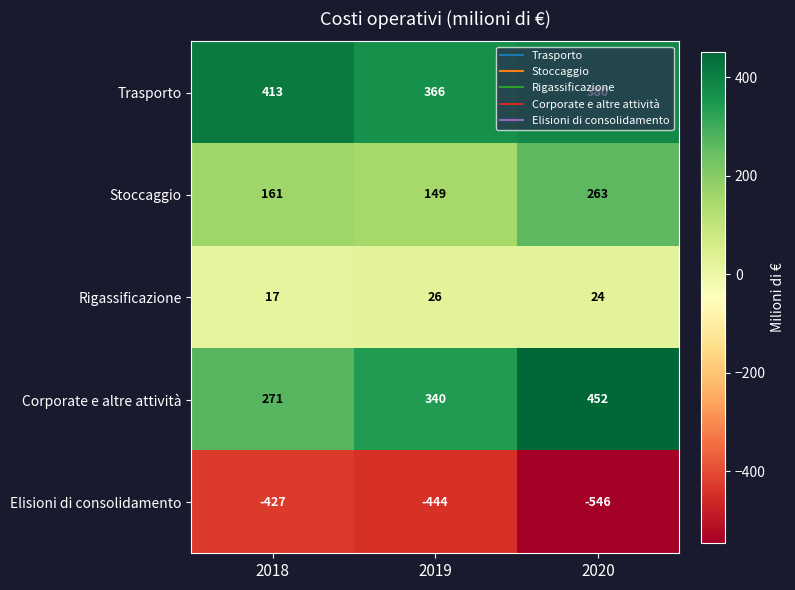

What is the sum of all Corporate e altre attività values?

1063